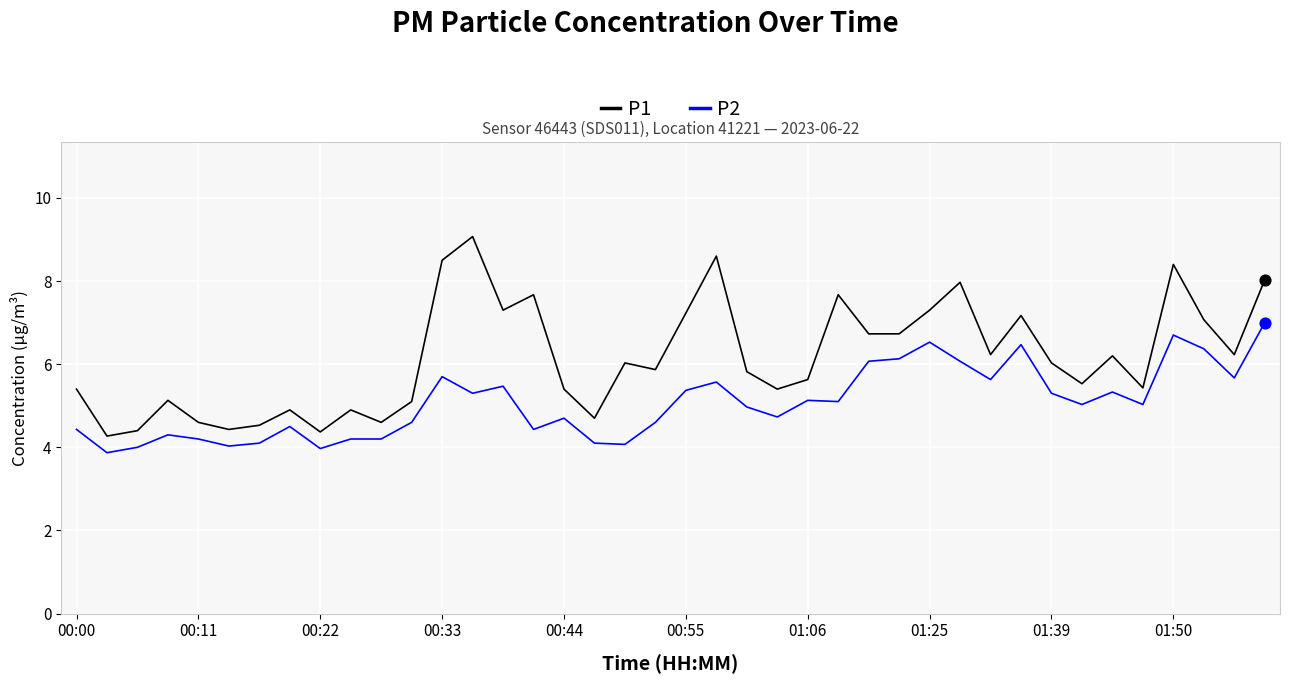

True or false: P1 and P2 intersect in this chart.

False